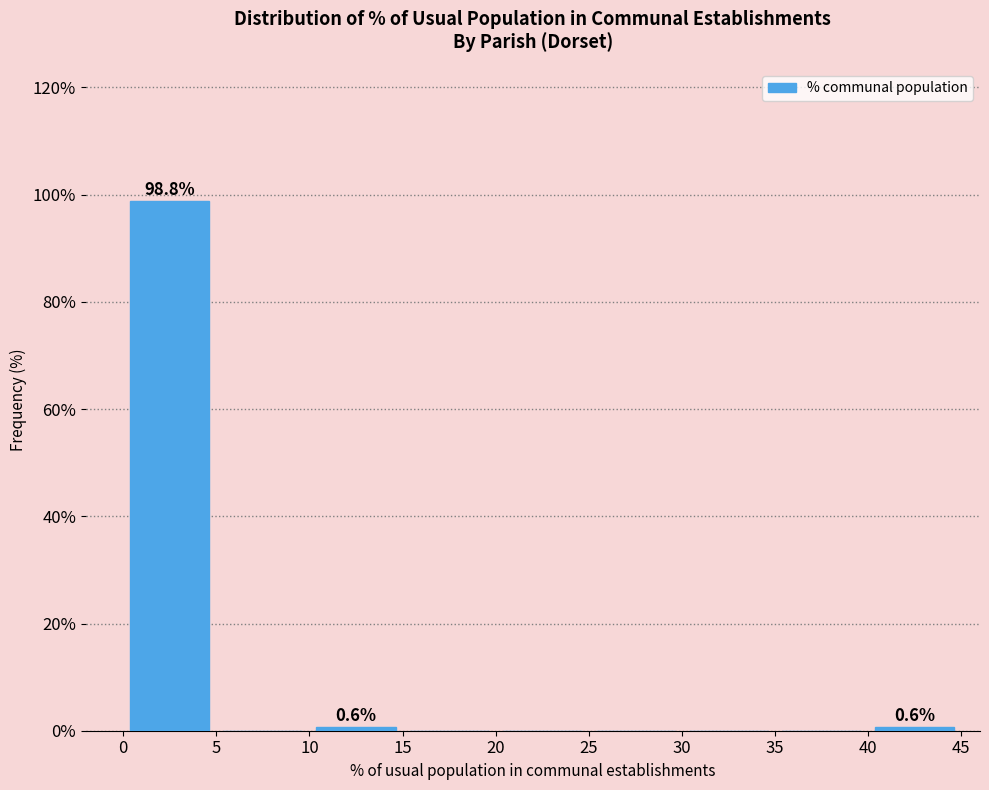

Which range on the x-axis has the tallest bar?

0 to 5